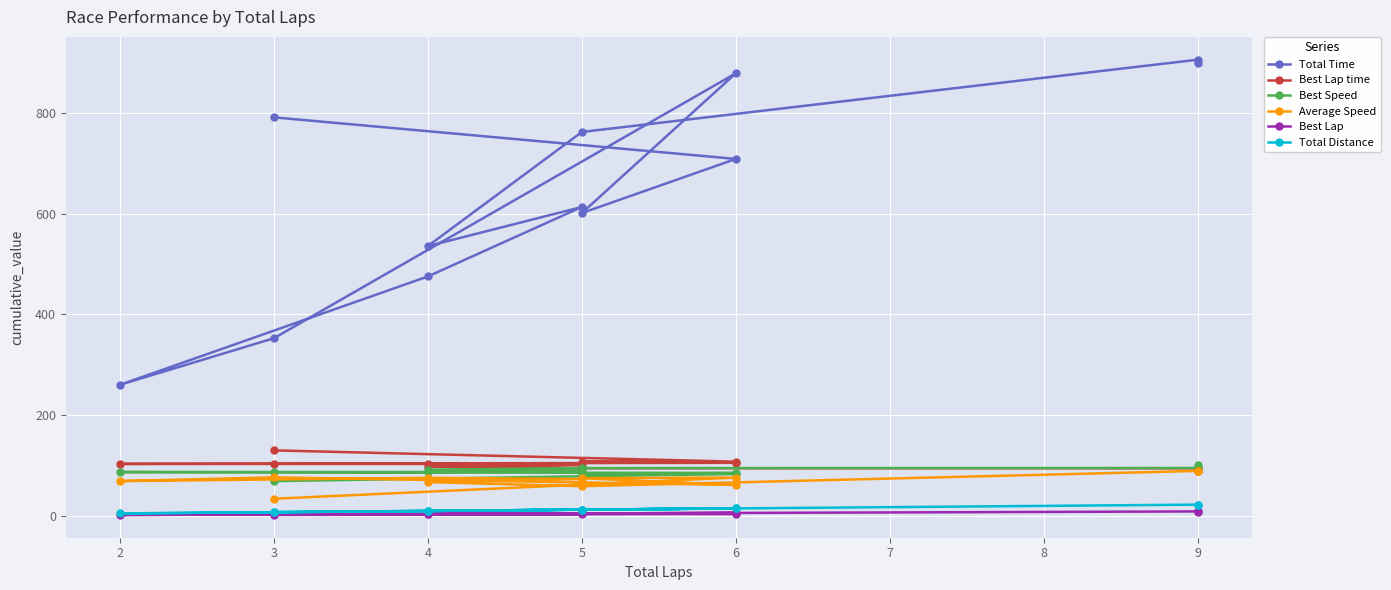

True or false: Best Lap has a value of 6.6 at 5.

False